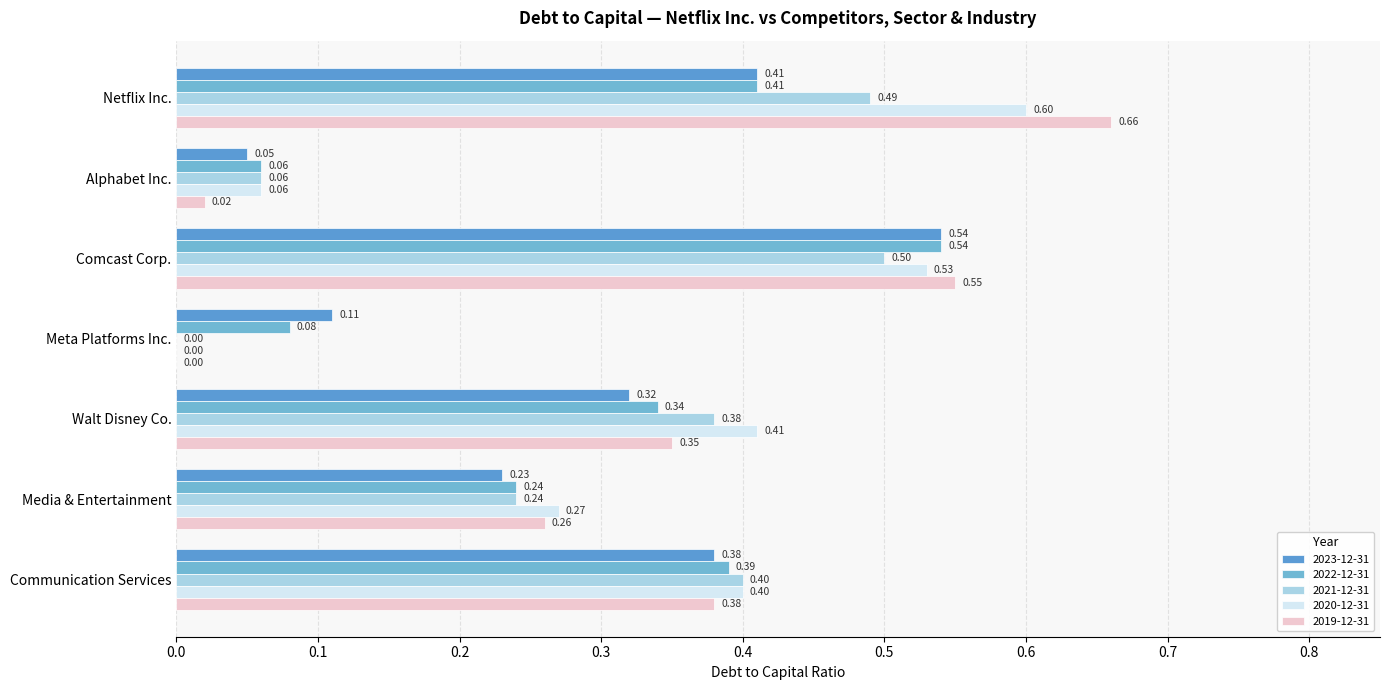

What is the total value across all series at Meta Platforms Inc.?

0.2